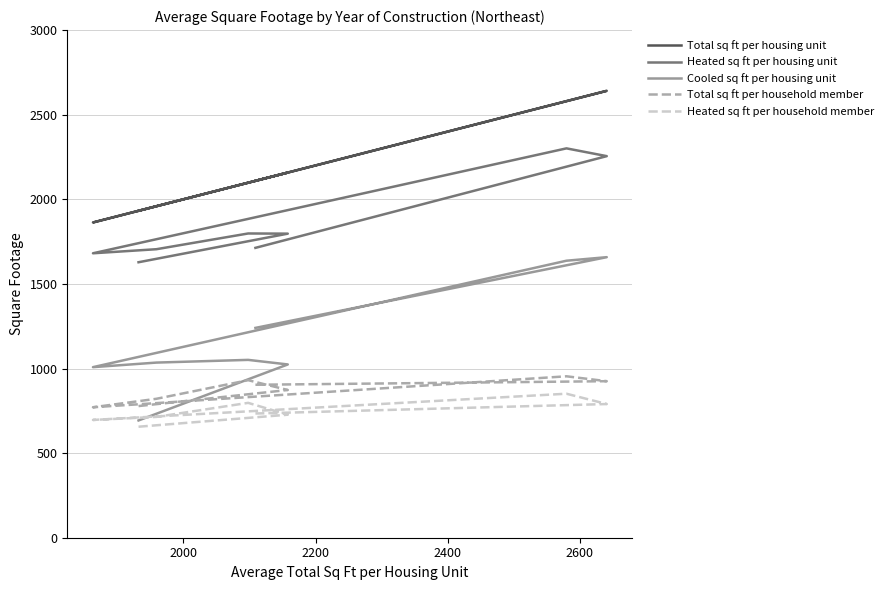

True or false: Heated sq ft per household member has a value of 277 at 2800.

False